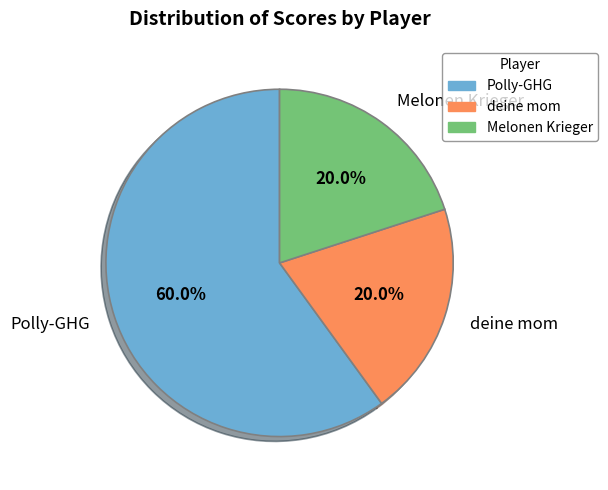

Is the sum of deine mom and Melonen Krieger greater than half?

No